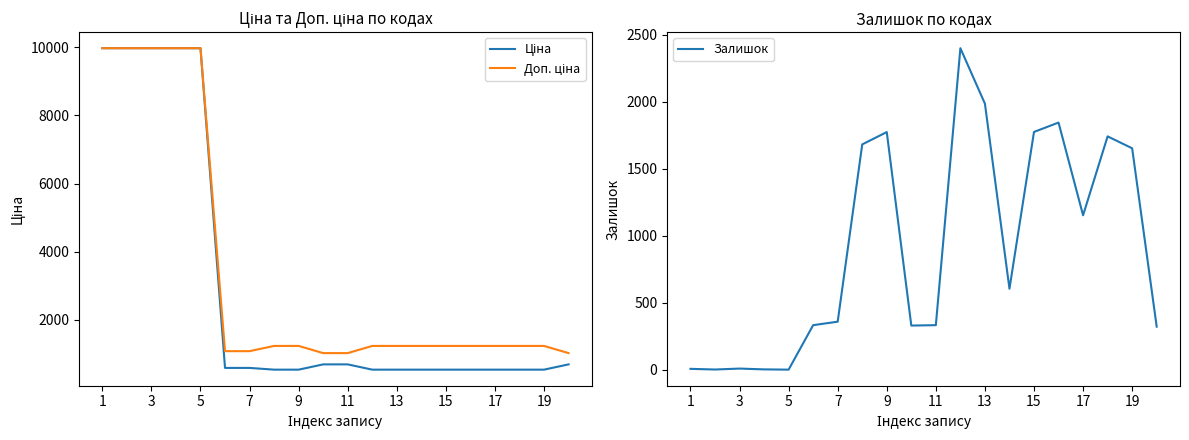

The value of Залишок at 17 is 1153. True or false?

True